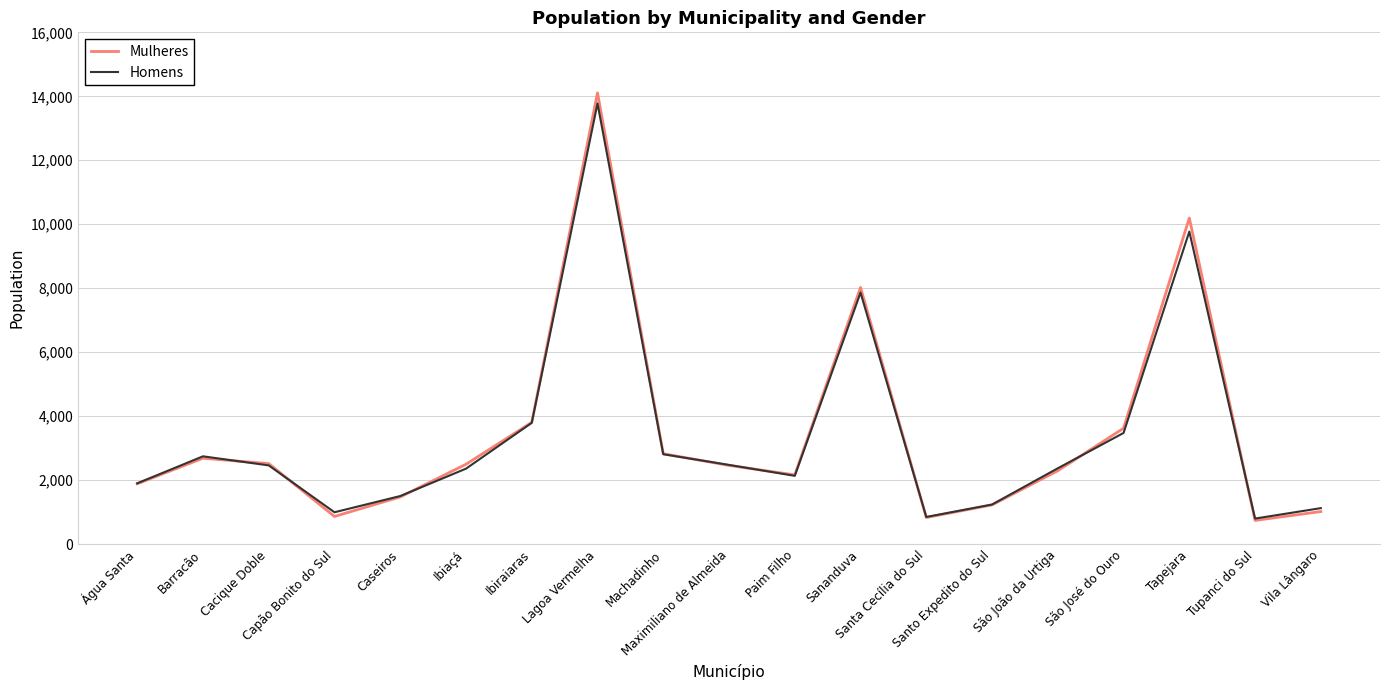

What is the difference between the Homens values at Maximiliano de Almeida and Machadinho?

334